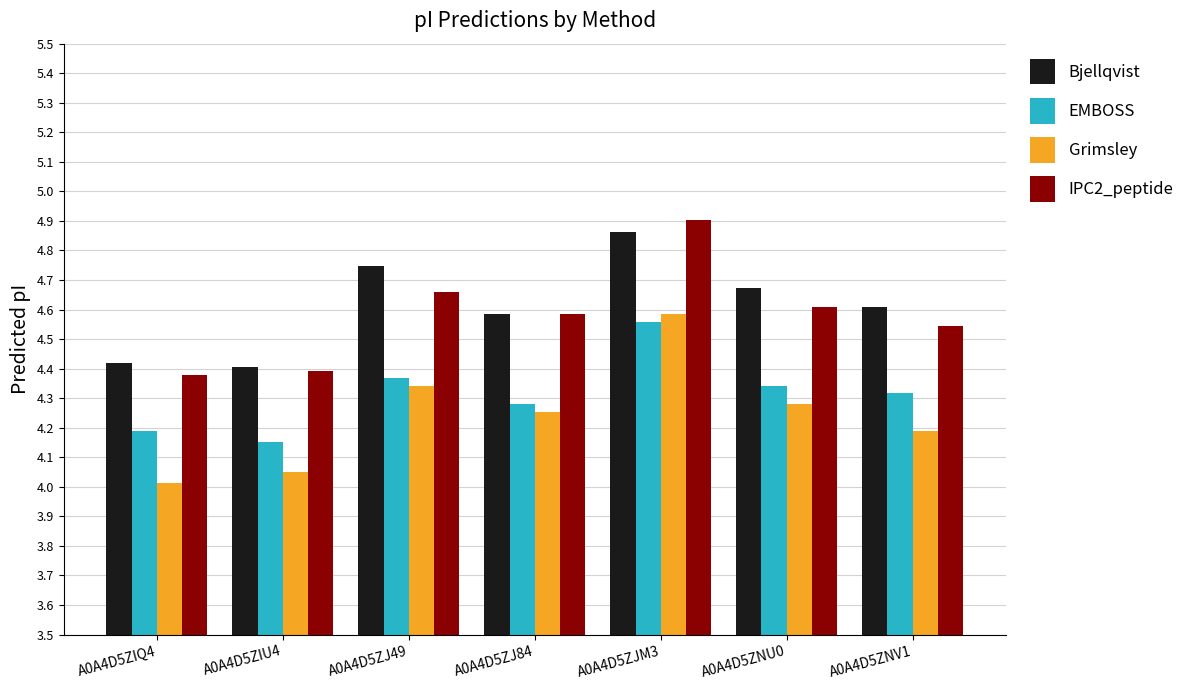

The Bjellqvist series shows 4.9 at A0A4D5ZJM3. True or false?

True